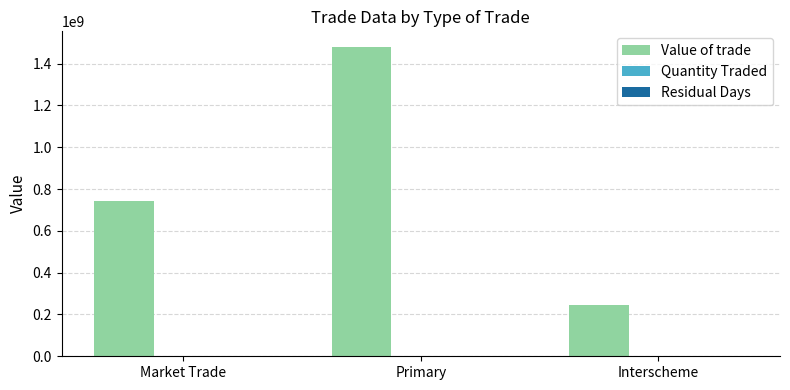

Which series has the largest range (max minus min)?

Value of trade